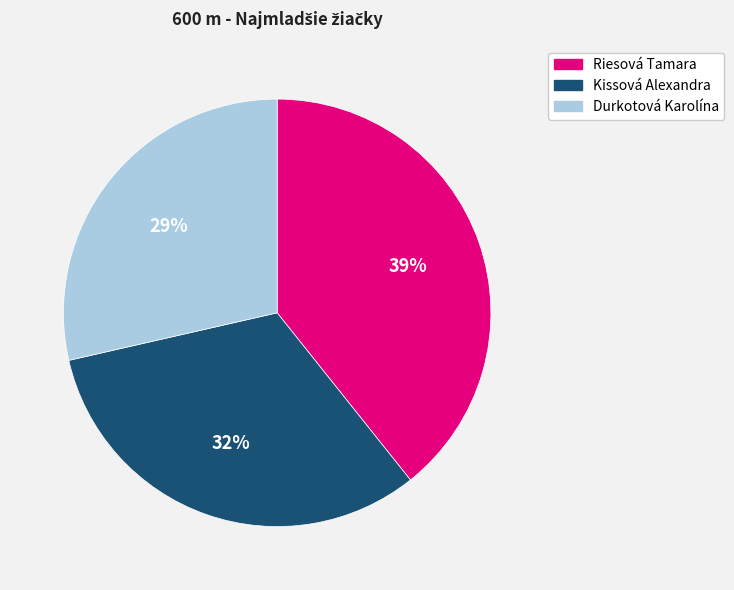

Is it true that Kissová Alexandra is 43% of the pie?

False